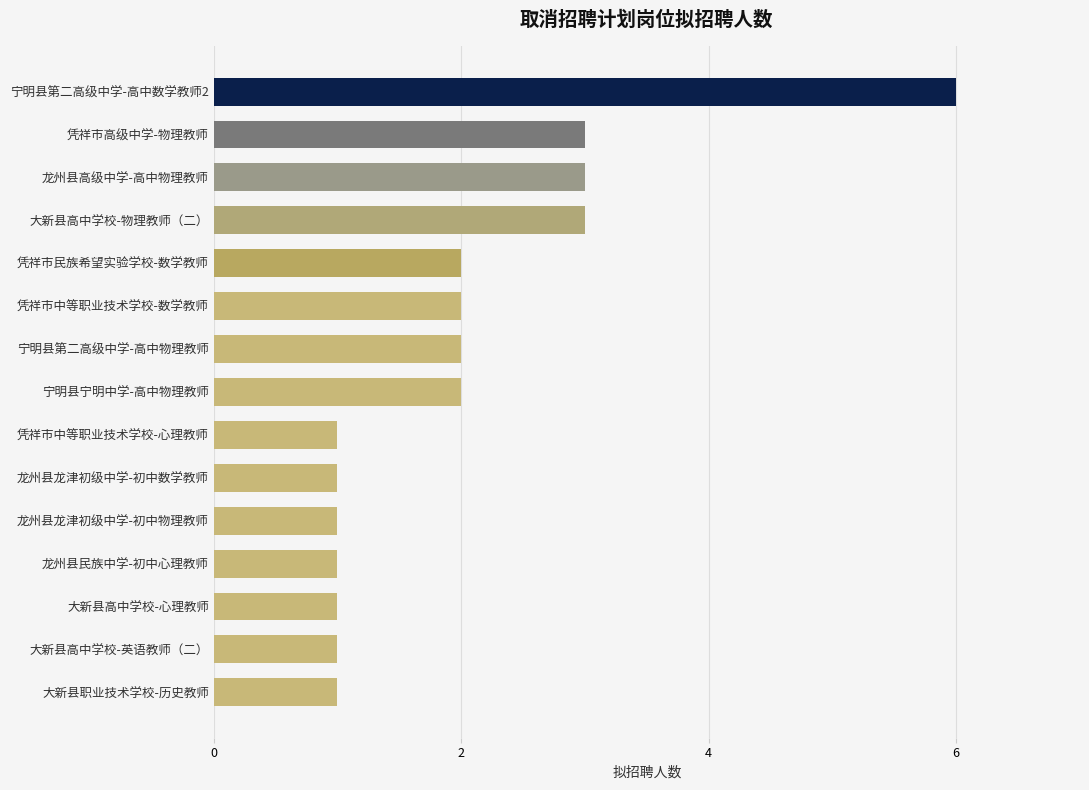

At which category does the chart reach its peak across all series?

宁明县第二高级中学-高中数学教师2